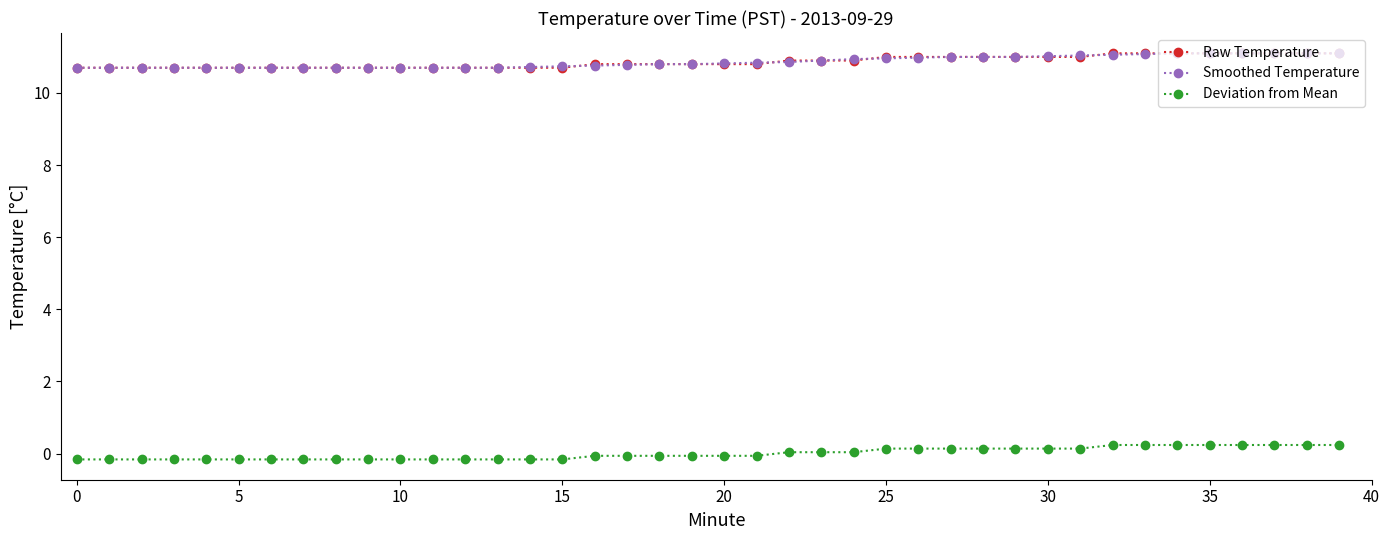

What is the minimum value shown in the chart?

-0.2